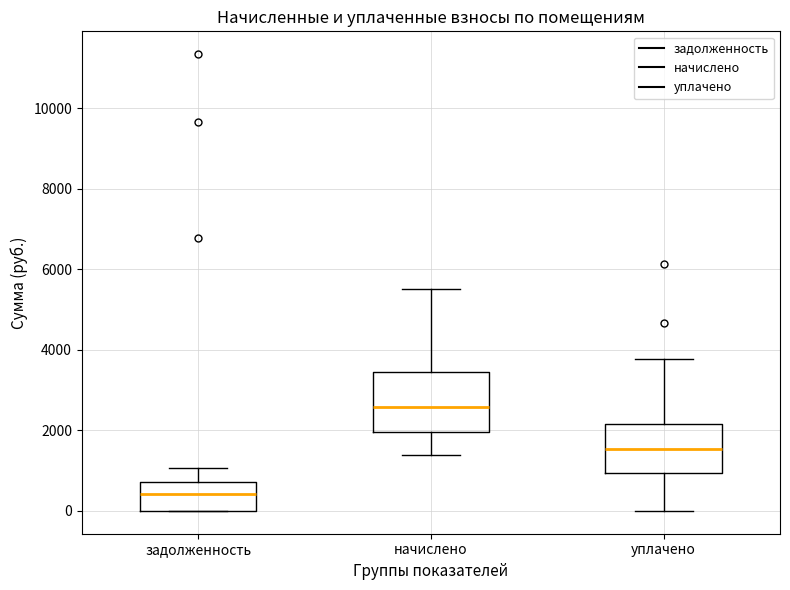

Comparing the boxes themselves (not the whiskers), which one is the tallest?

начислено